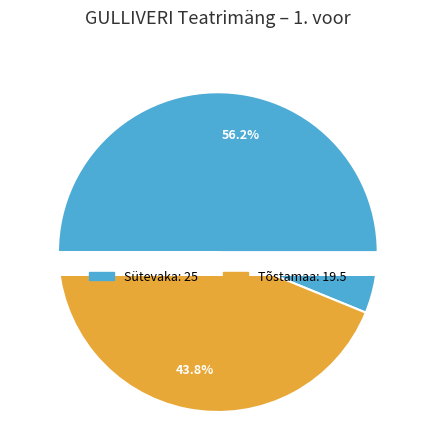

What percentage is the Sütevaka slice, to the nearest percent?

56%